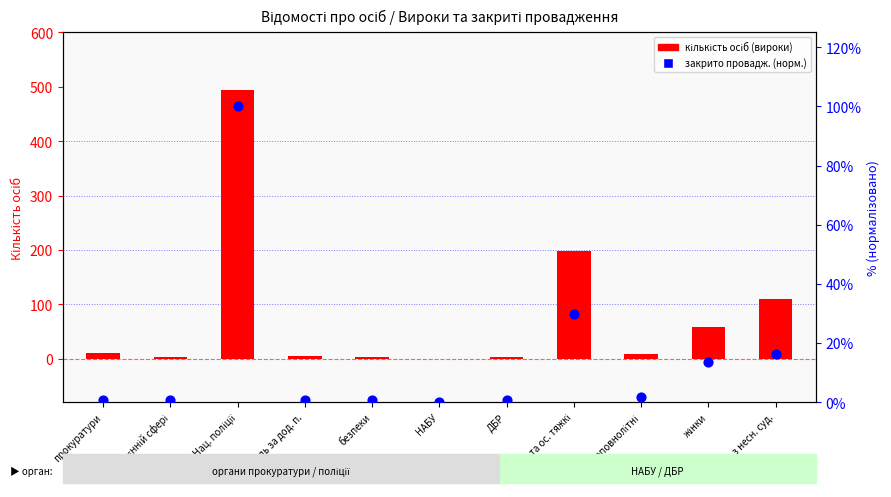

Which series has the largest Y range (max minus min)?

кількість осіб (вироки)